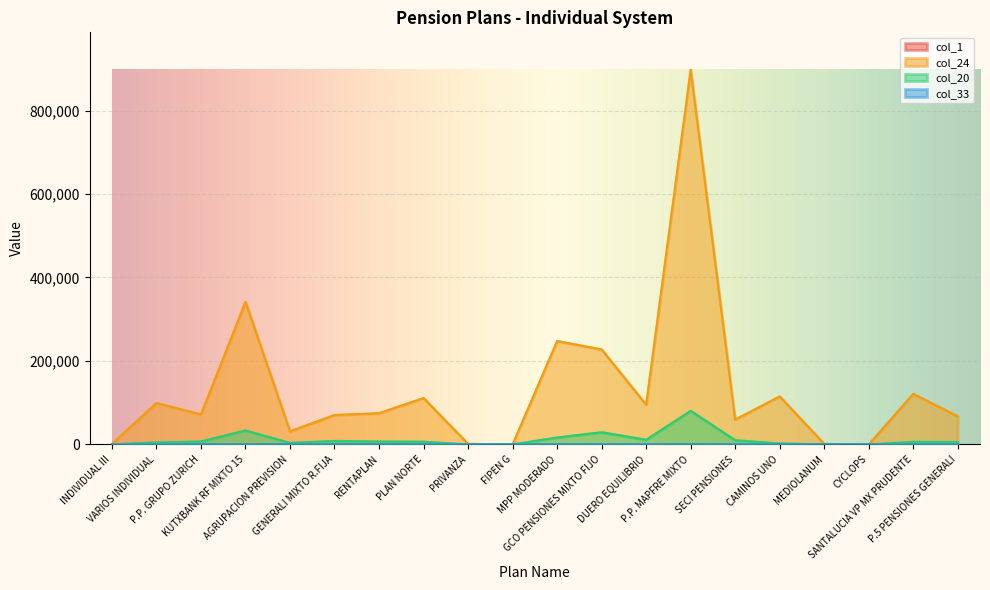

Reading left to right, list all the values displayed in this chart.

col_1: 126.0	46.0	87.0	147.0	795.0	51.0	288.0	965.0	333.0	1.0	136.0	139.0	7.0	61.0	396.0	53.0	128.0	240.0	250.0	97.0
col_24: 1050.0	99371.0	71867.0	341502.0	31407.0	70366.0	74816.0	111043.0	1202.0	42.0	247688.0	227563.0	95305.0	897534.0	59459.0	115057.0	1323.0	28.0	121137.0	67441.0
col_20: 49.0	4735.0	7010.0	33436.0	3707.0	8277.0	6890.0	6489.0	36.0	66.0	16471.0	29168.0	11199.0	80336.0	10061.0	2225.0	131.0	2.0	6018.0	5964.0
col_33: 10.0	10.0	32.0	85.0	84.0	170.0	221.0	221.0	221.0	1.0	77.0	79.0	353.0	19.0	286.0	173.0	68.0	68.0	141.0	170.0